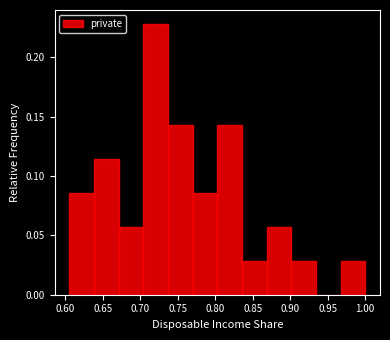

What is the height of the bar covering 0.735 to 0.770 on the x-axis? Neither the bar edges nor the heights are printed on the chart, so give them approximately, as read against the axes.

0.145